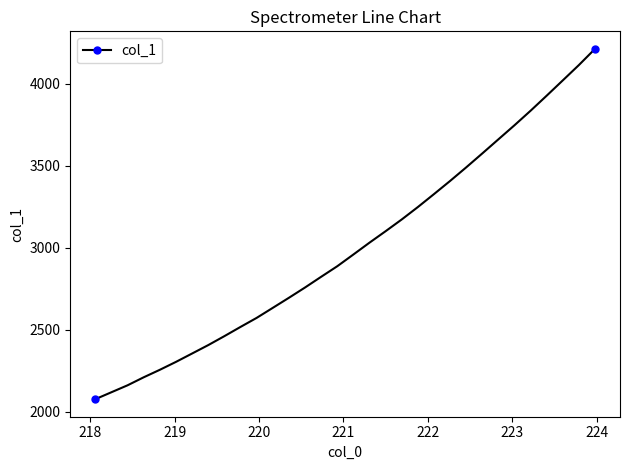

What is the minimum value shown in the chart?

2077.8